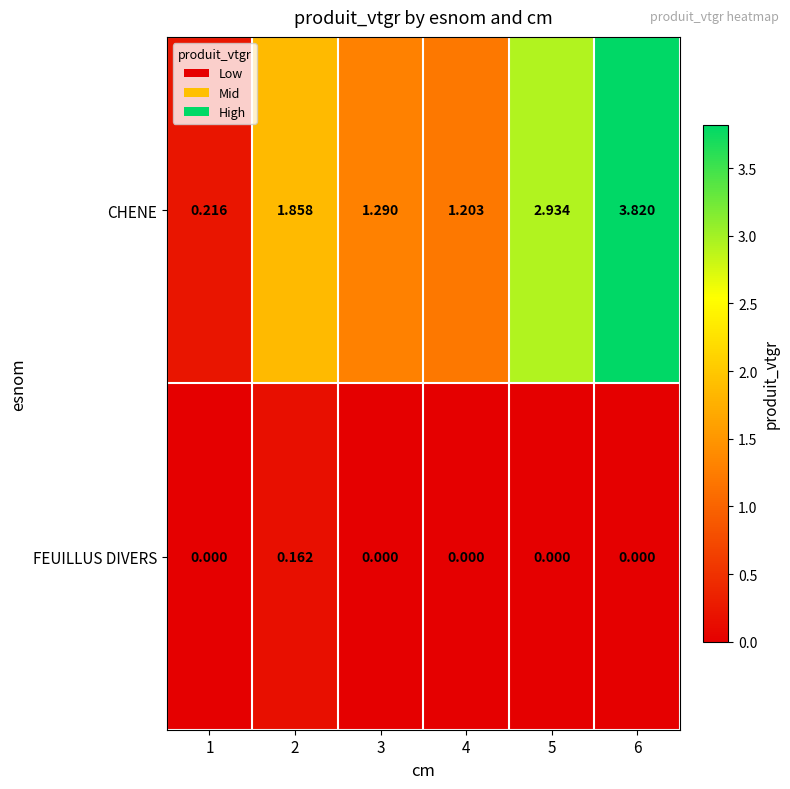

Is the value of FEUILLUS DIVERS at 3 greater than the value of CHENE at 6?

No